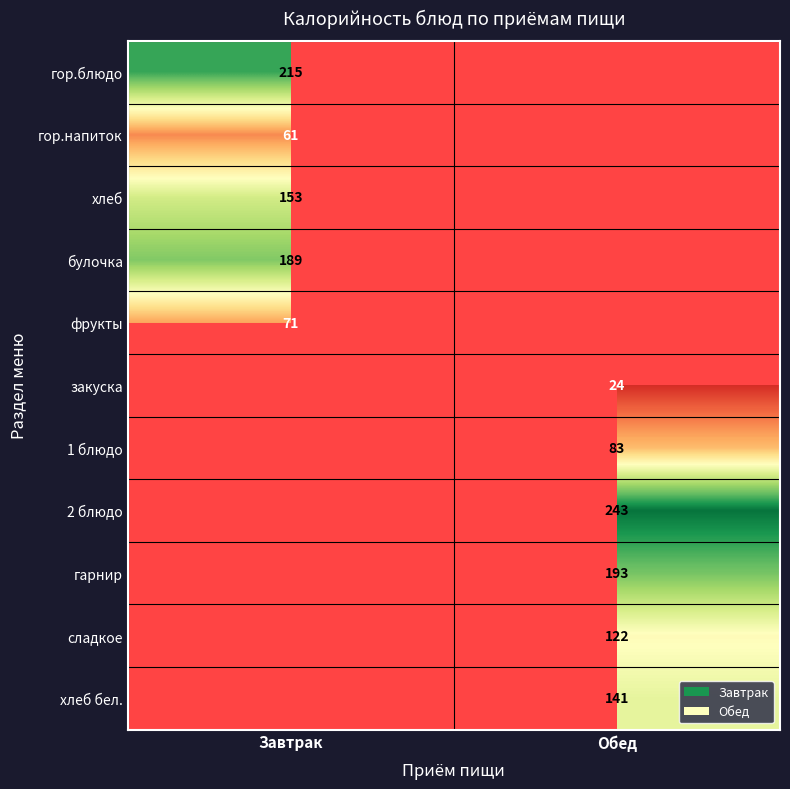

The гор.блюдо series shows 215 at Завтрак. True or false?

True